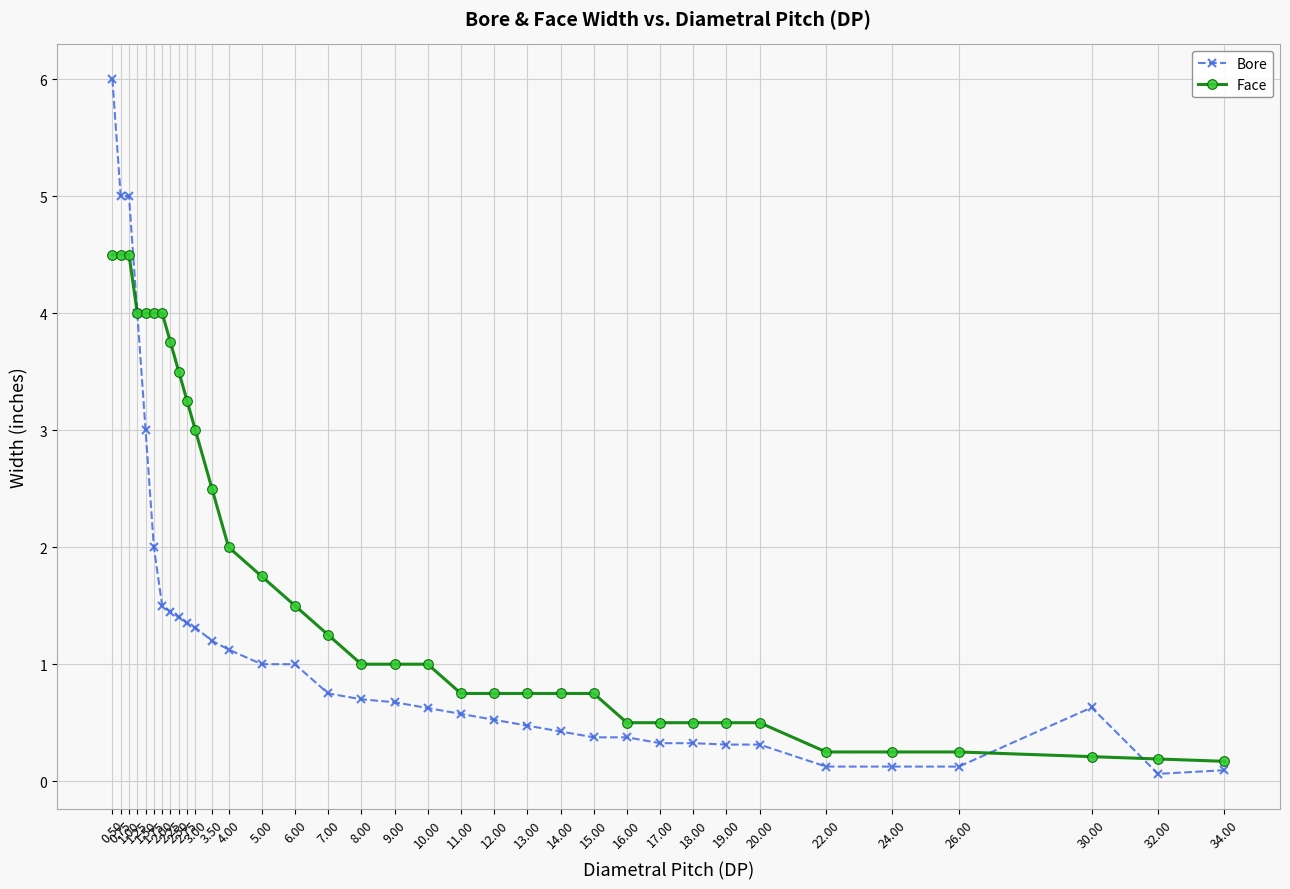

How many lines are shown in the chart?

2